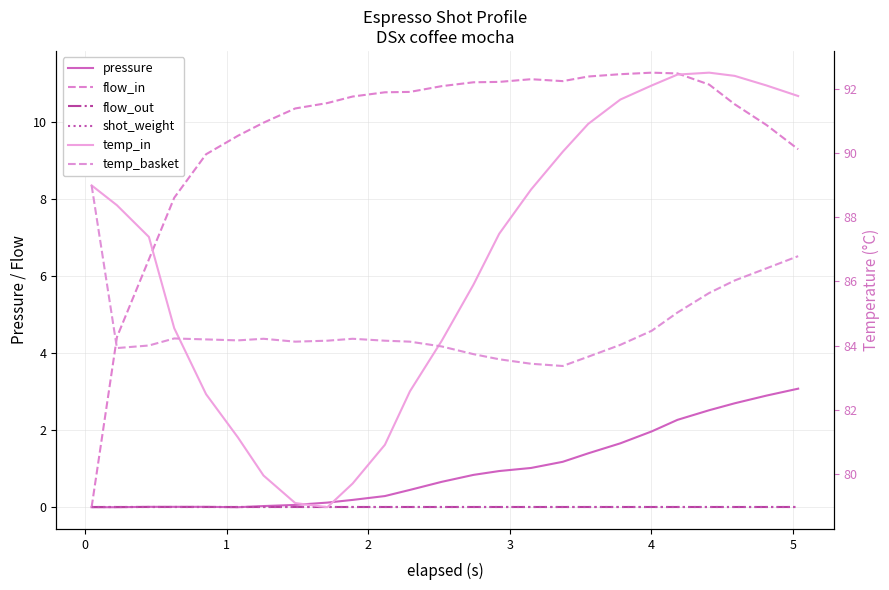

What are all the series names shown in the legend?

pressure, flow_in, flow_out, shot_weight, temp_in, temp_basket